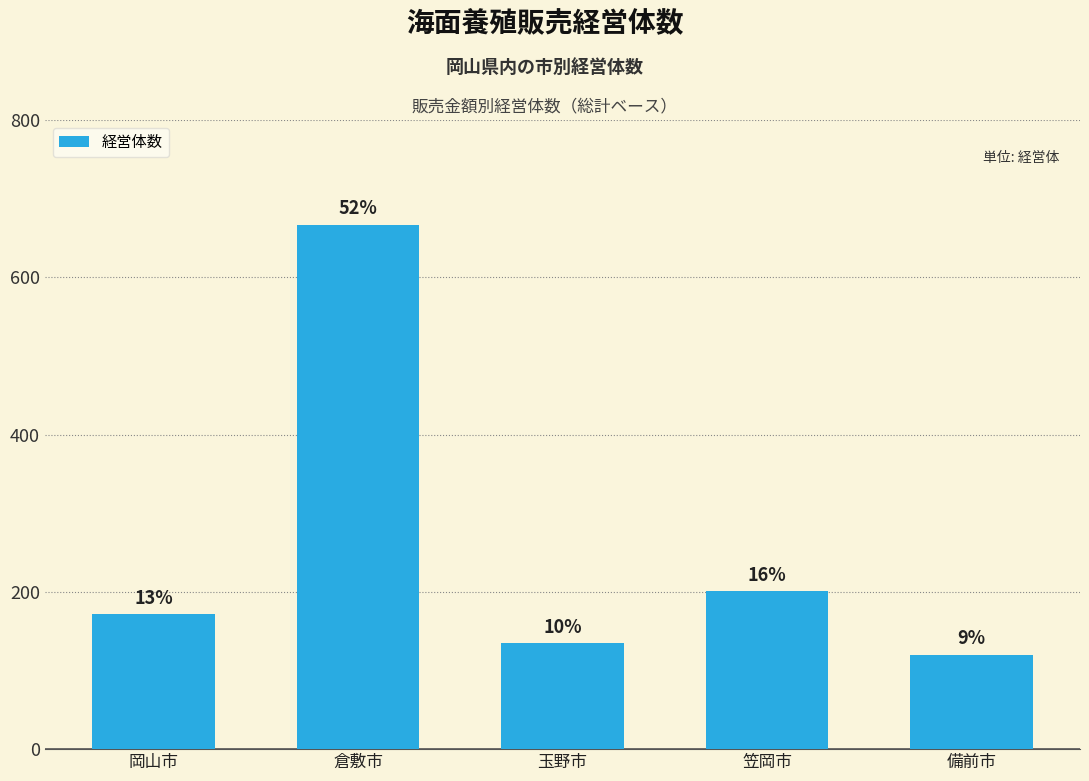

List the labels in order of value, largest first.

倉敷市, 笠岡市, 岡山市, 玉野市, 備前市